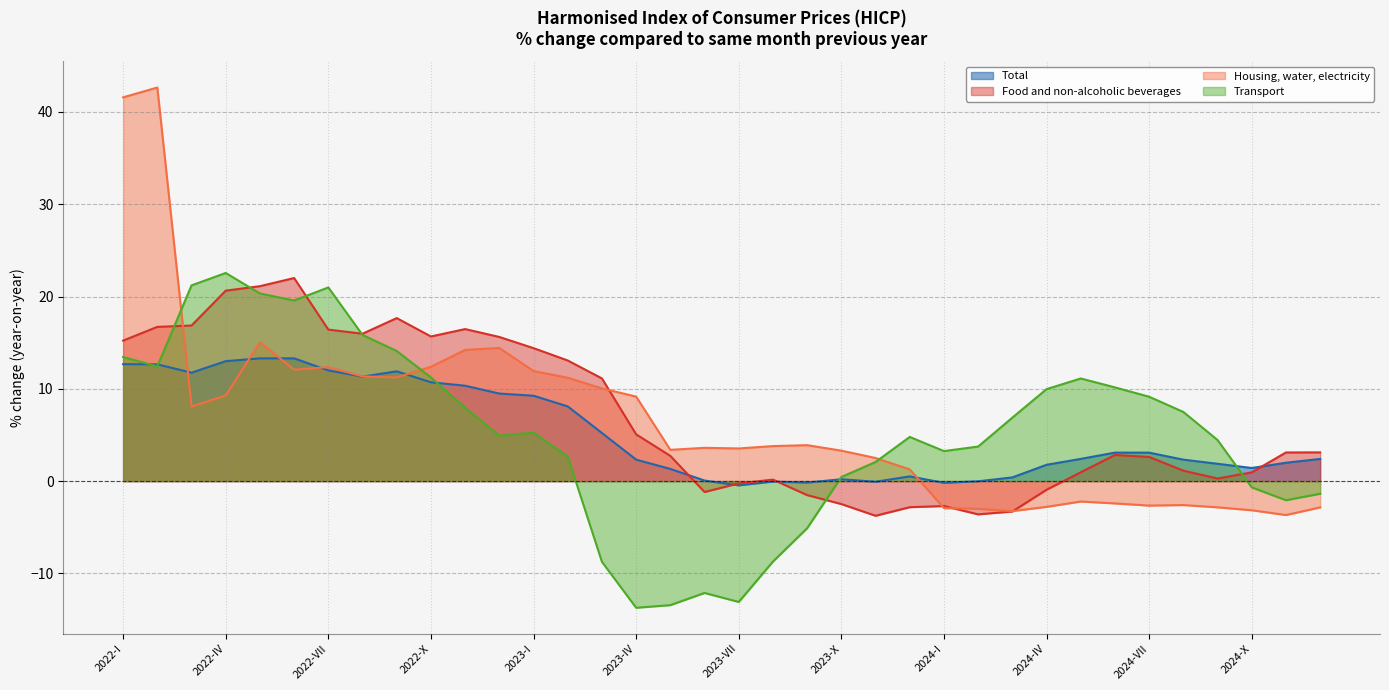

Reading left to right, extract all data points from this chart.

Total: 12.7	12.7	11.7	13.0	13.3	13.3	12.0	11.3	11.9	10.7	10.3	9.5	9.2	8.1	5.2	2.3	1.3	0.1	-0.5	-0.1	-0.2	0.2	-0.1	0.5	-0.2	-0.0	0.4	1.8	2.4	3.1	3.1	2.3	1.9	1.4	2.0	2.4
Food and non-alcoholic beverages: 15.2	16.7	16.9	20.6	21.1	22.0	16.4	16.0	17.7	15.7	16.5	15.6	14.4	13.1	11.1	5.1	2.7	-1.2	-0.2	0.2	-1.5	-2.5	-3.8	-2.8	-2.7	-3.6	-3.3	-0.9	1.0	2.8	2.6	1.1	0.3	0.9	3.1	3.1
Housing, water, electricity: 41.6	42.7	8.1	9.3	15.1	12.1	12.4	11.3	11.2	12.4	14.2	14.4	11.9	11.2	10.0	9.2	3.4	3.6	3.5	3.8	3.9	3.3	2.5	1.3	-2.9	-3.0	-3.3	-2.8	-2.2	-2.4	-2.7	-2.6	-2.8	-3.2	-3.7	-2.8
Transport: 13.4	12.4	21.2	22.6	20.3	19.6	21.0	15.8	14.1	11.2	7.9	4.9	5.2	2.7	-8.7	-13.7	-13.4	-12.1	-13.1	-8.7	-5.1	0.4	2.1	4.8	3.3	3.7	6.9	10.0	11.1	10.2	9.1	7.5	4.5	-0.7	-2.1	-1.4